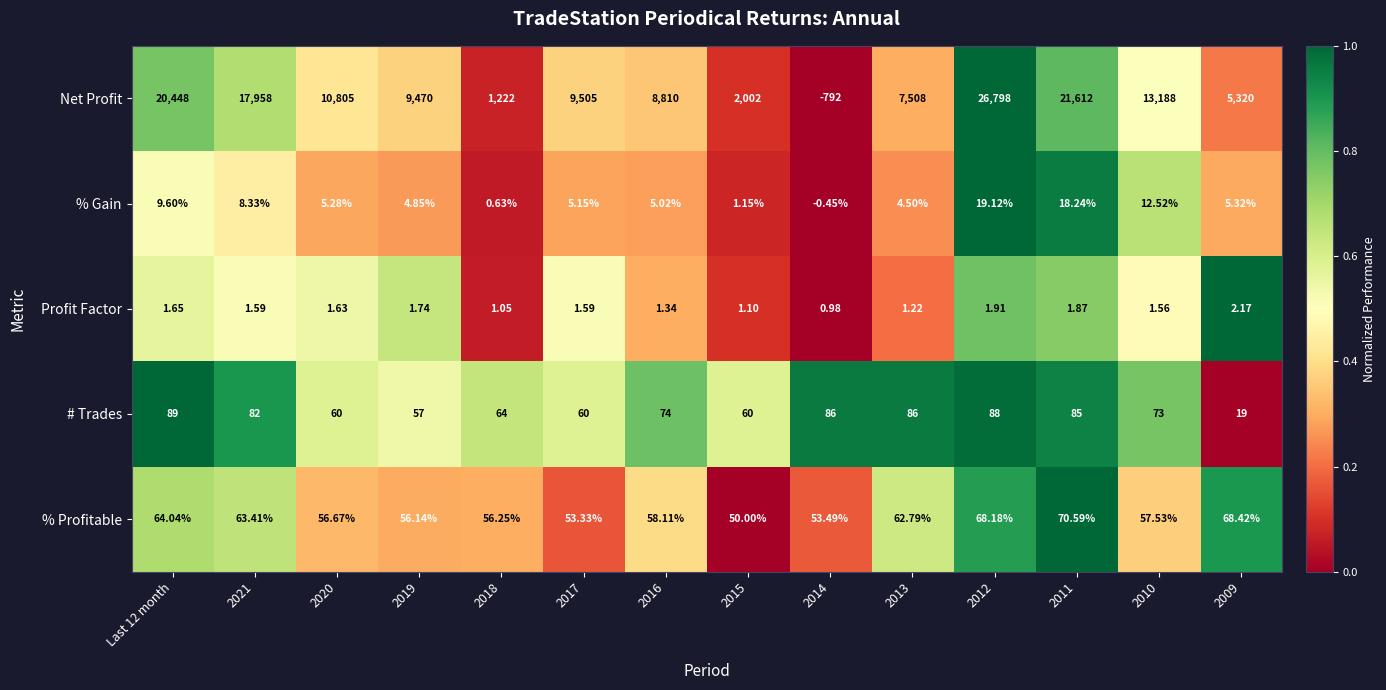

Rank the series by their maximum value, from lowest to highest.

Profit Factor, % Gain, % Profitable, # Trades, Net Profit